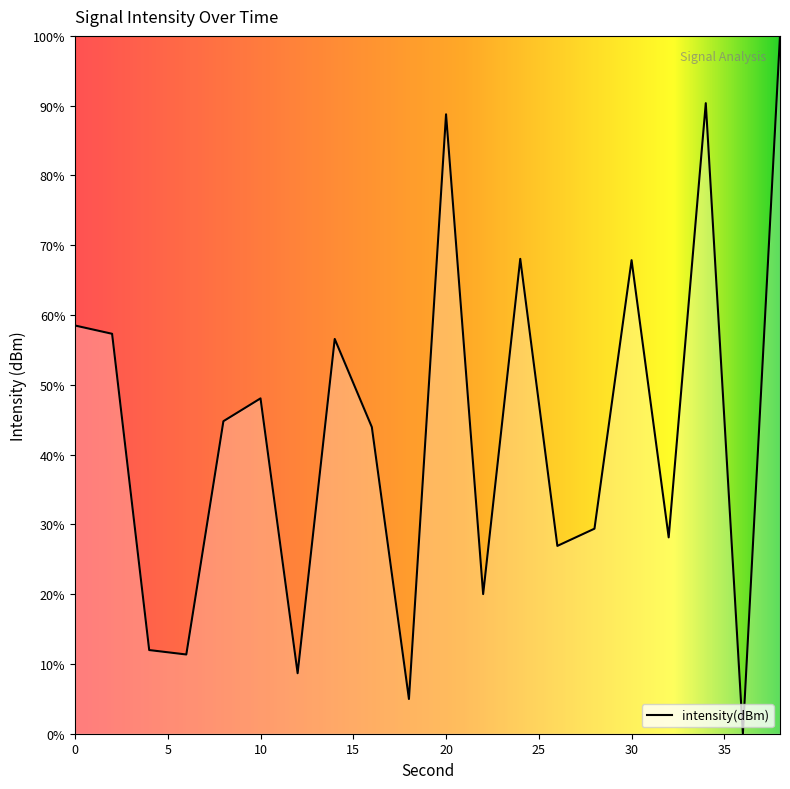

How many values are above zero?

19